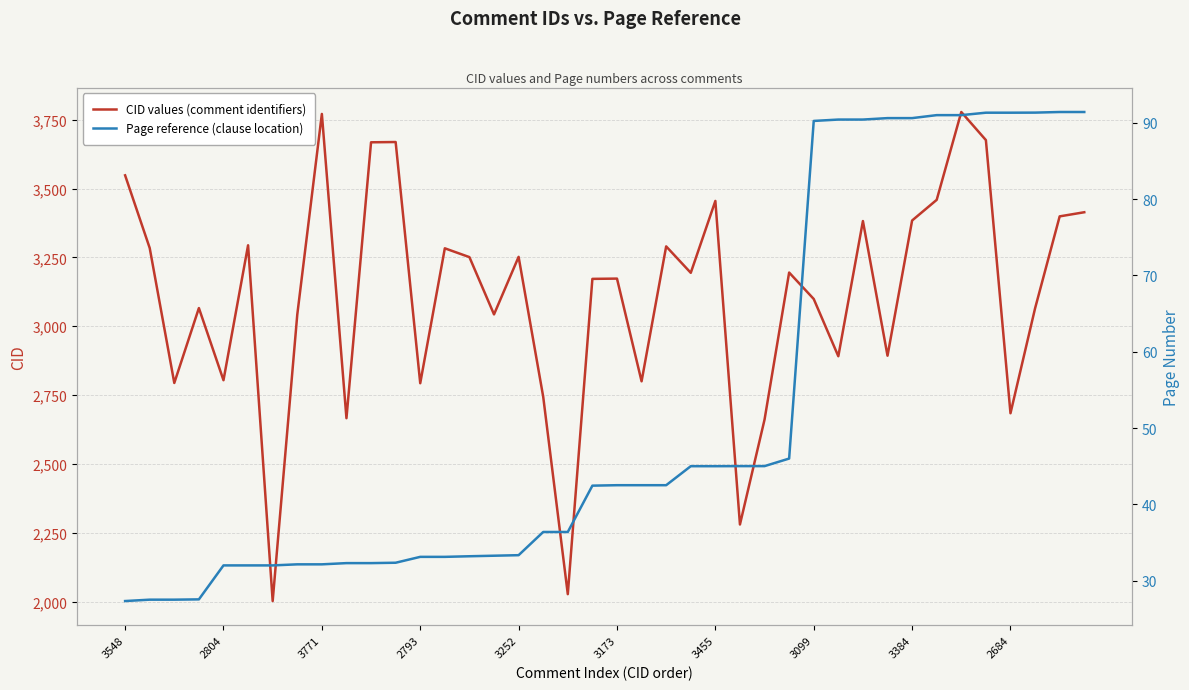

What is the difference between the Page reference (clause location) values at 27 and 22?

3.5